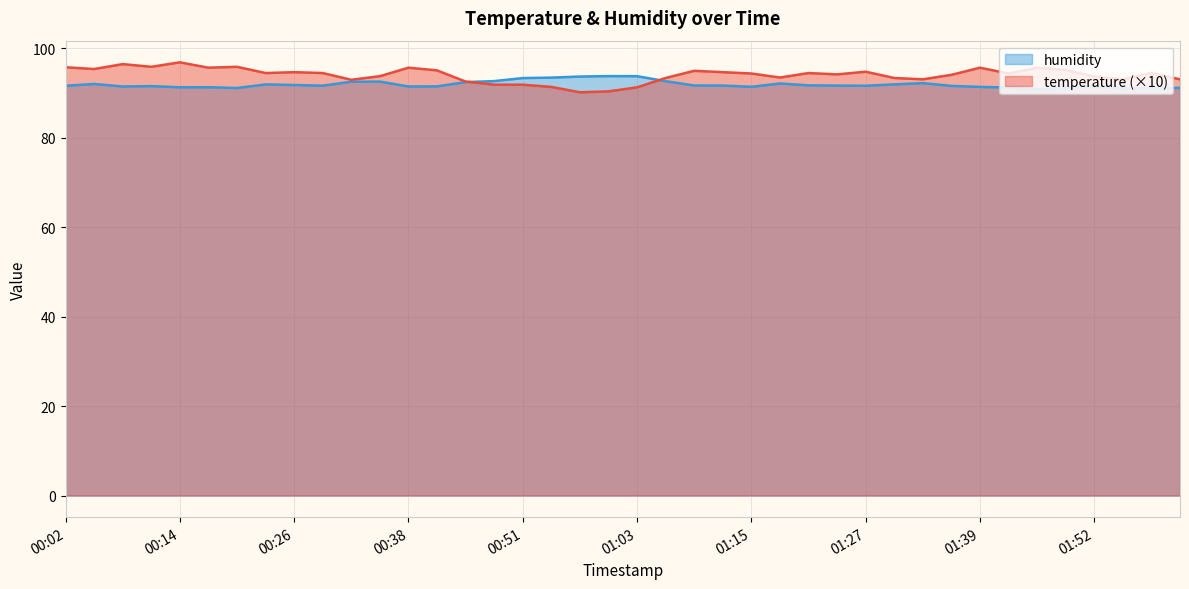

Between 00:23 and 01:18, which series saw the biggest shift?

temperature